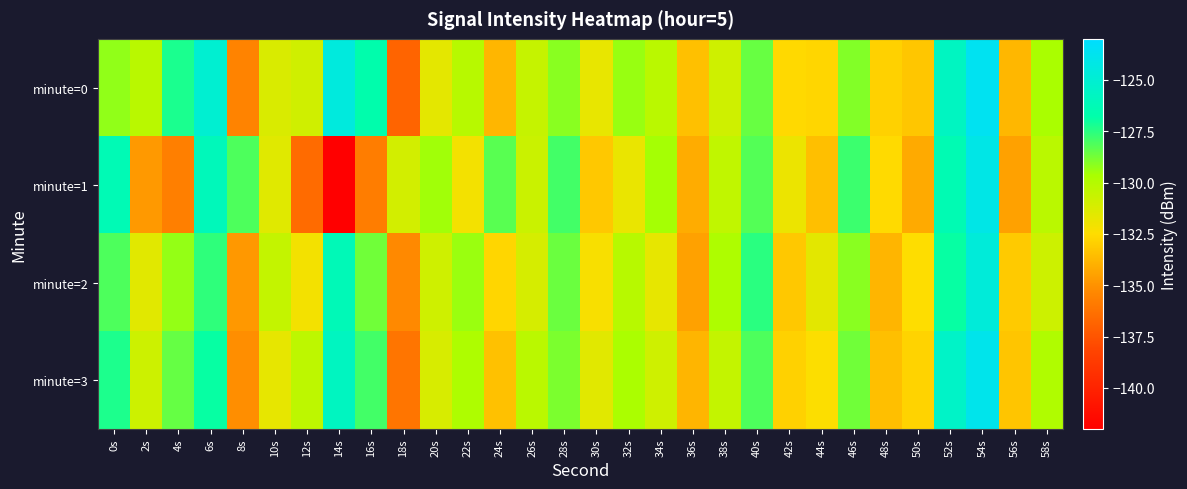

What is the total value across all series at 38s?

-521.6